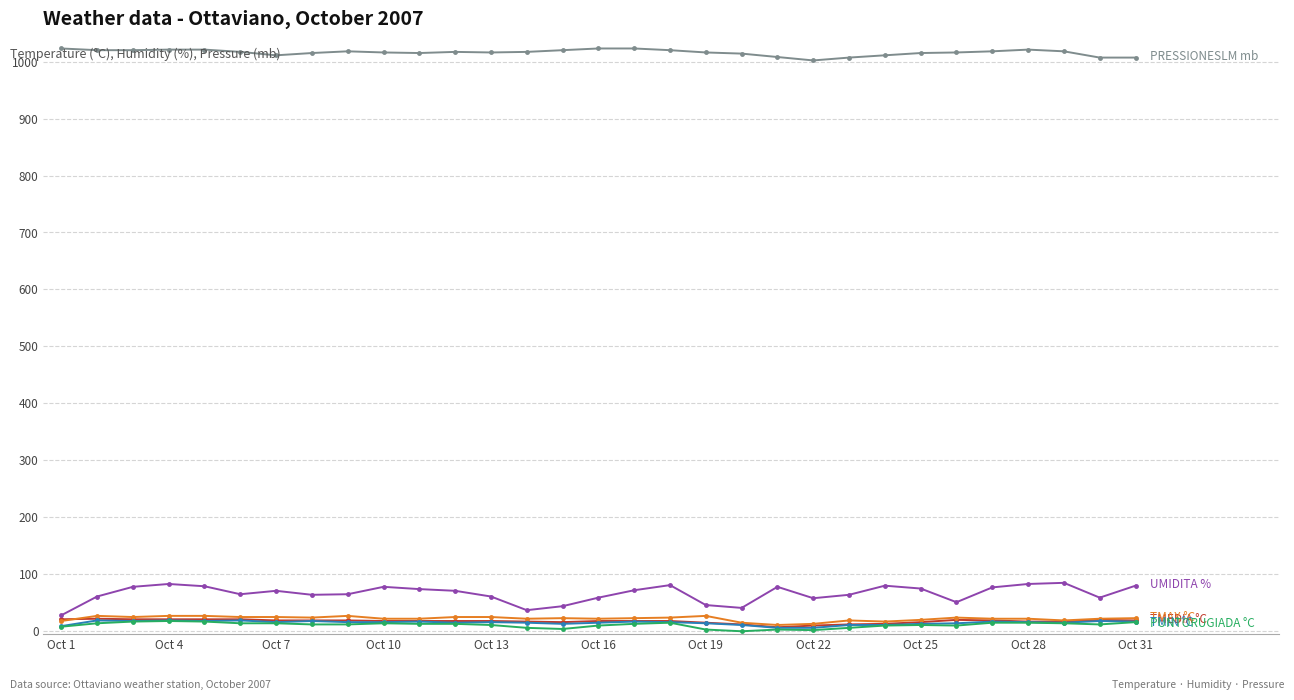

What is the maximum value shown in the chart?

1023